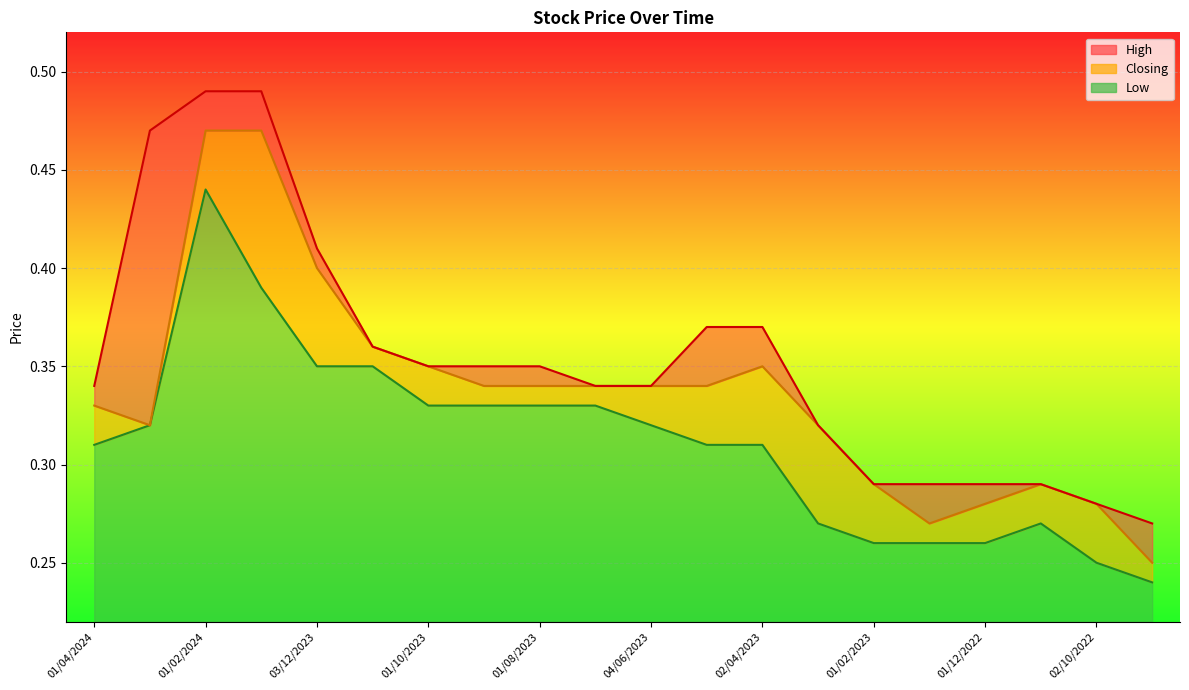

The value of High at 01/04/2024 is 0.3. True or false?

True